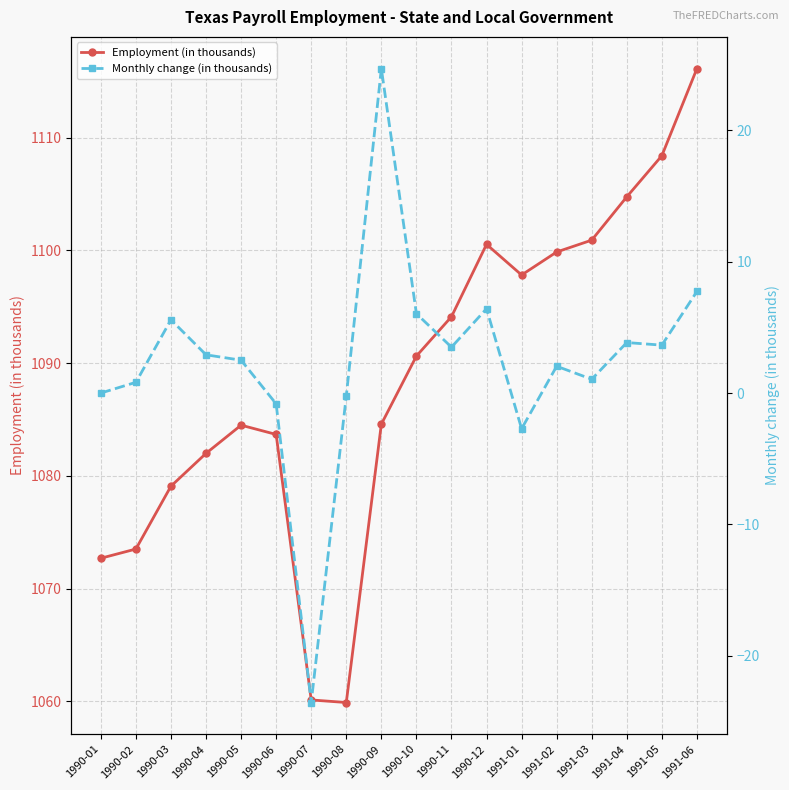

At which category does Monthly change (in thousands) reach its first local peak?

1990-03